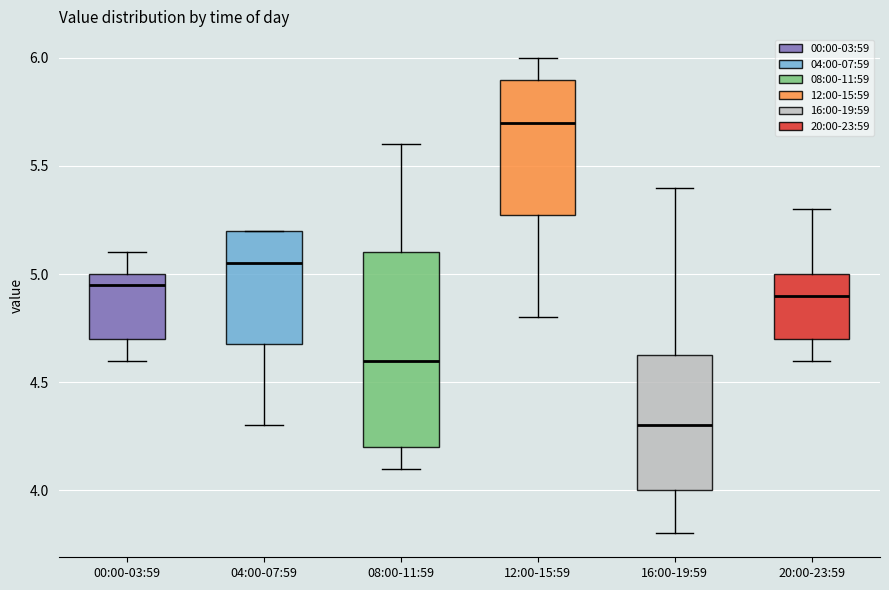

Reading left to right, read every box against the y-axis: the position of its median line, the range the box covers, and the ends of its whiskers. The values are not printed on the chart, so give them approximately, as read against the axis.

00:00-03:59: median 4.95, box 4.70 to 5.00, whiskers 4.60 to 5.10
04:00-07:59: median 5.05, box 4.70 to 5.20, whiskers 4.30 to 5.20
08:00-11:59: median 4.60, box 4.20 to 5.10, whiskers 4.10 to 5.60
12:00-15:59: median 5.70, box 5.30 to 5.90, whiskers 4.80 to 6.00
16:00-19:59: median 4.30, box 4.00 to 4.65, whiskers 3.80 to 5.40
20:00-23:59: median 4.90, box 4.70 to 5.00, whiskers 4.60 to 5.30